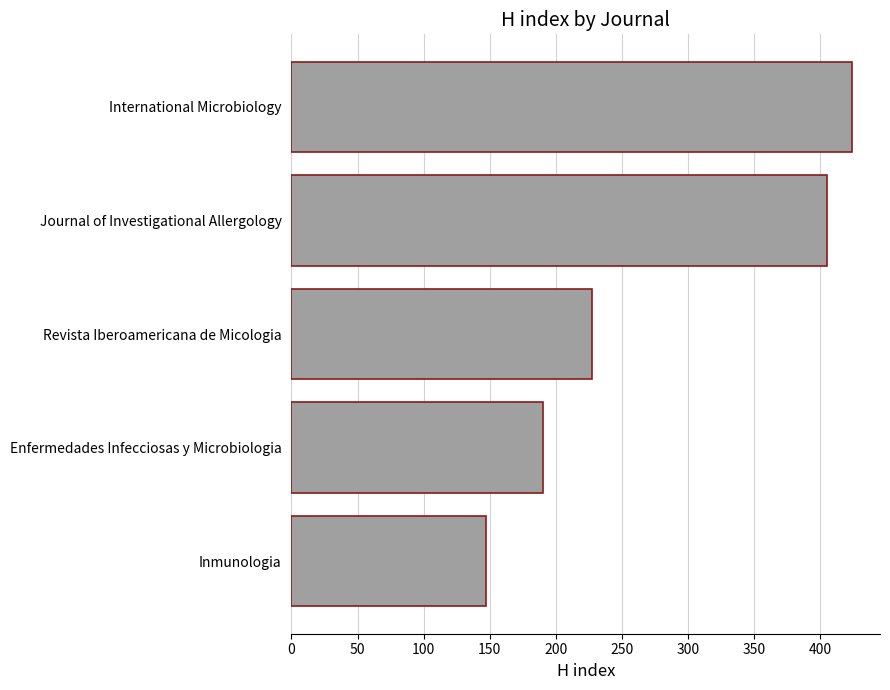

Does the chart contain any negative values?

No